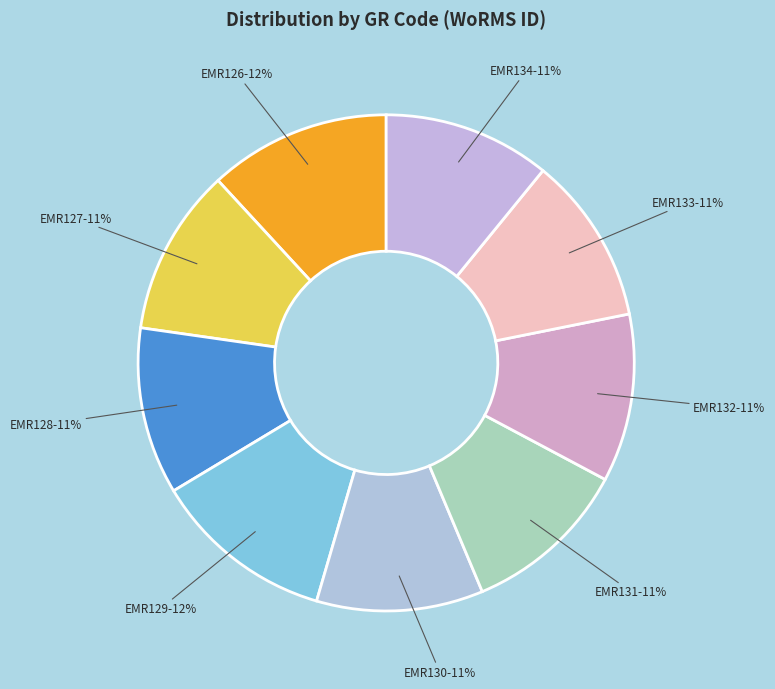

To the nearest percent, what portion does EMR132 represent?

11%